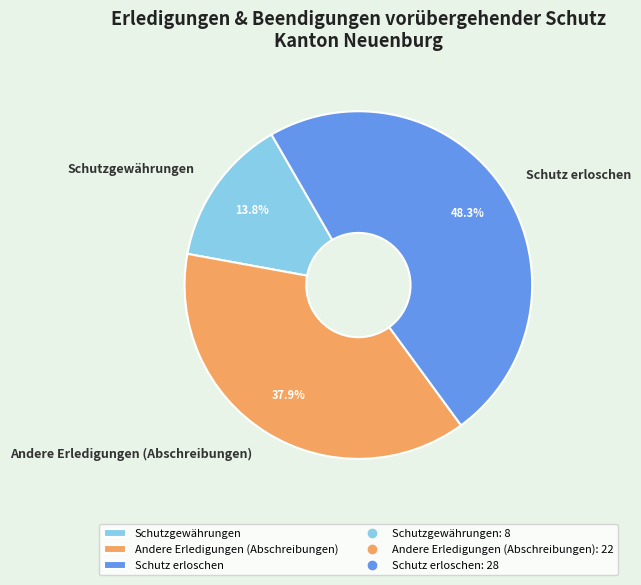

How many slices are in this pie chart?

3